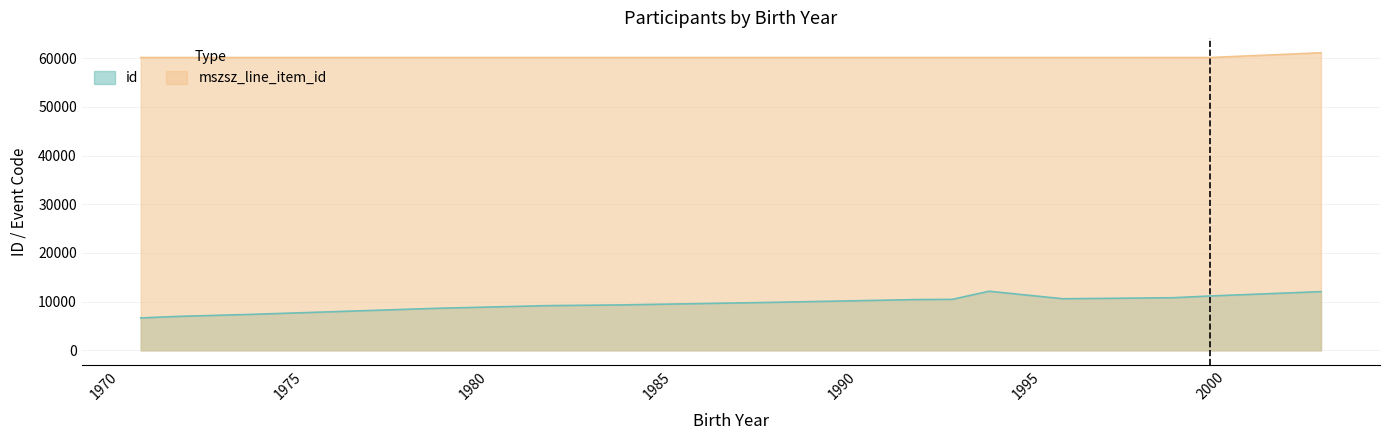

At how many categories does at least one series exceed 49727?

19